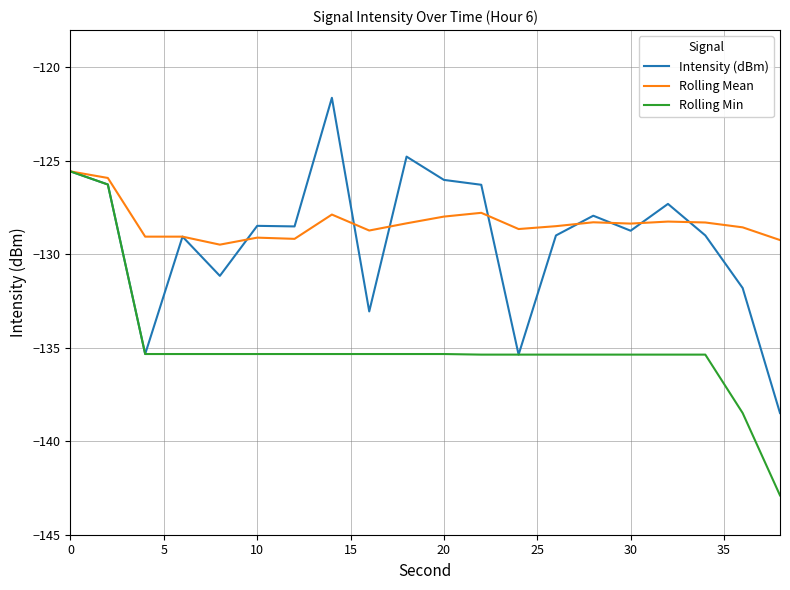

Does the chart have visible grid lines?

Yes